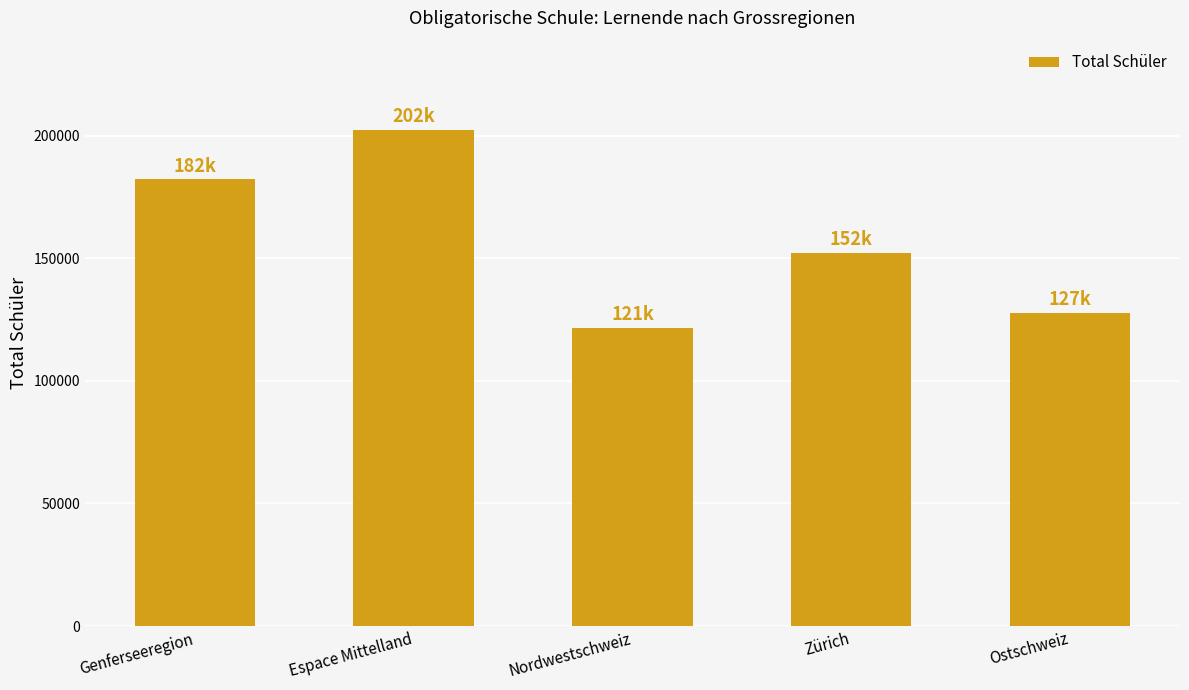

What is the label of the 1st bar from the right?

Ostschweiz